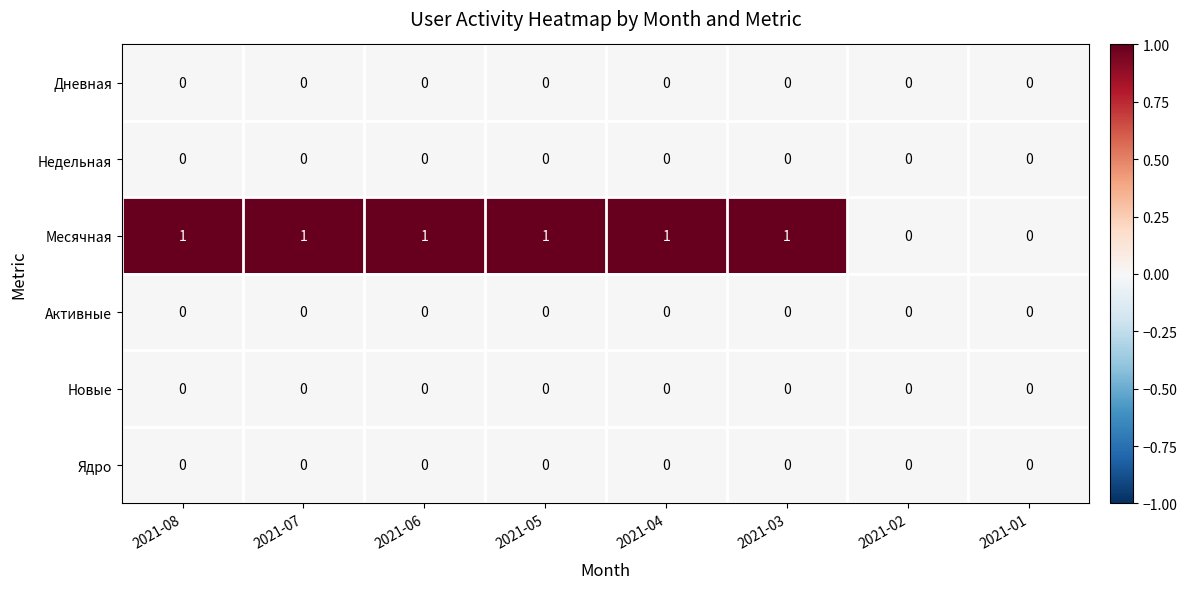

Which series has the largest total across all categories?

Месячная